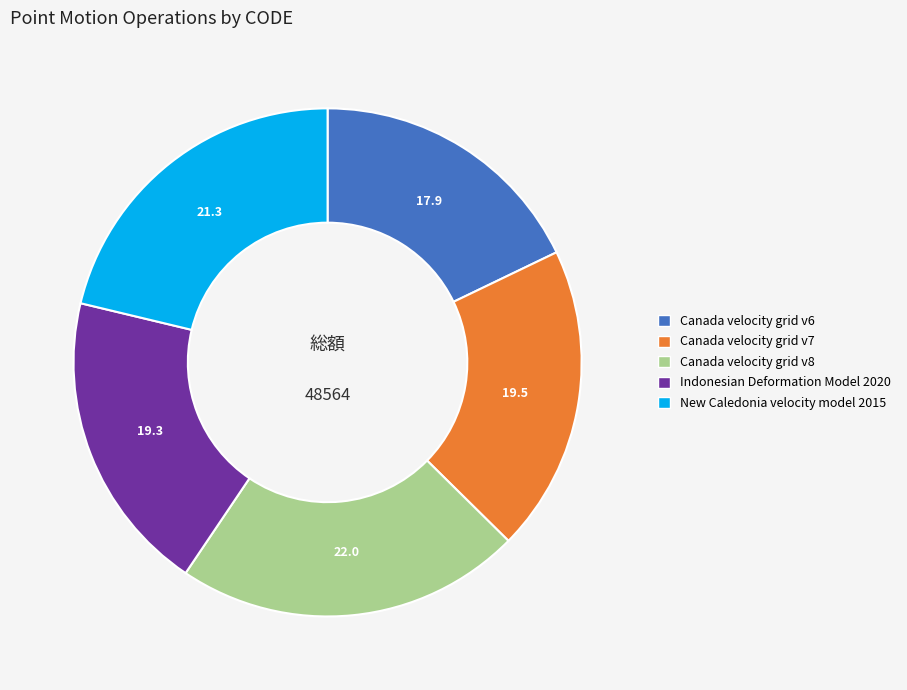

Is there a majority slice in this chart?

No